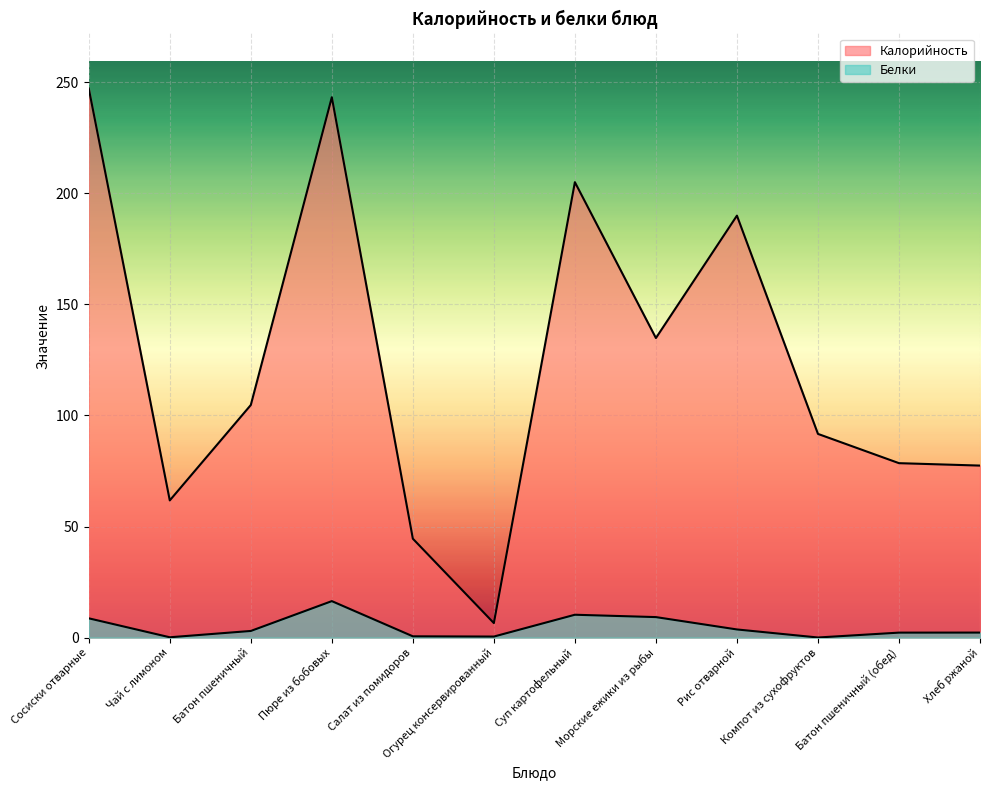

What is the label of the 2nd point from the right?

Батон пшеничный (обед)